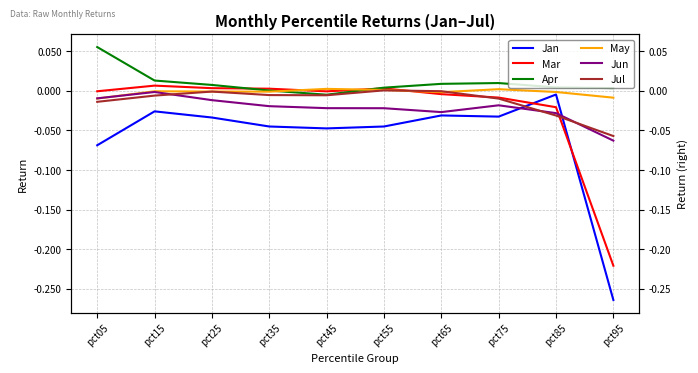

True or false: May has a value of 0.0 at pct45.

True